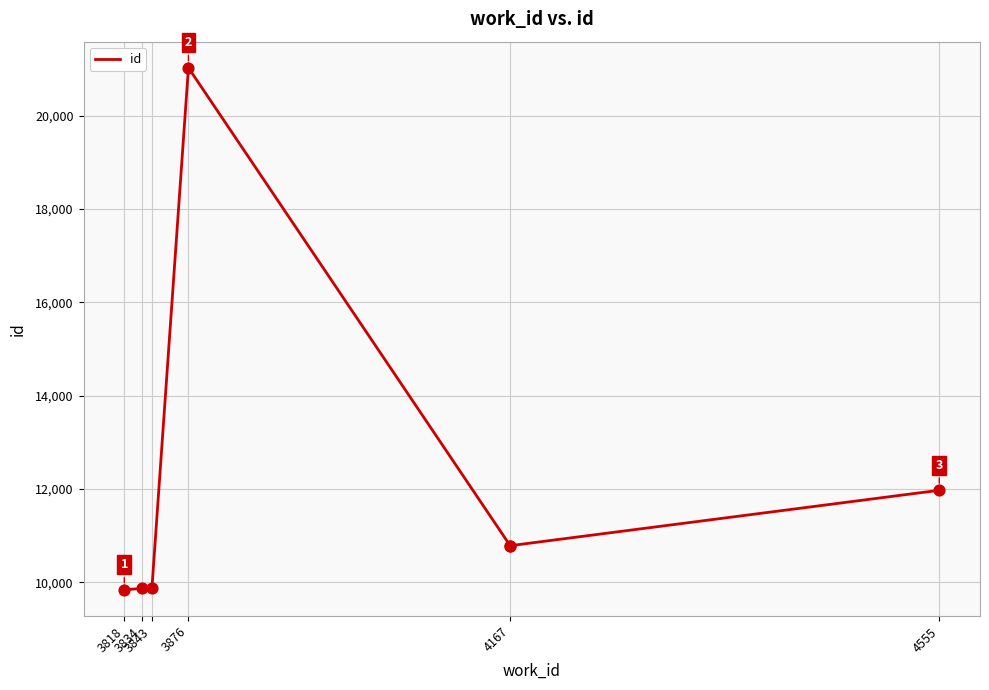

Between 3834 and 4167, which is larger?

4167